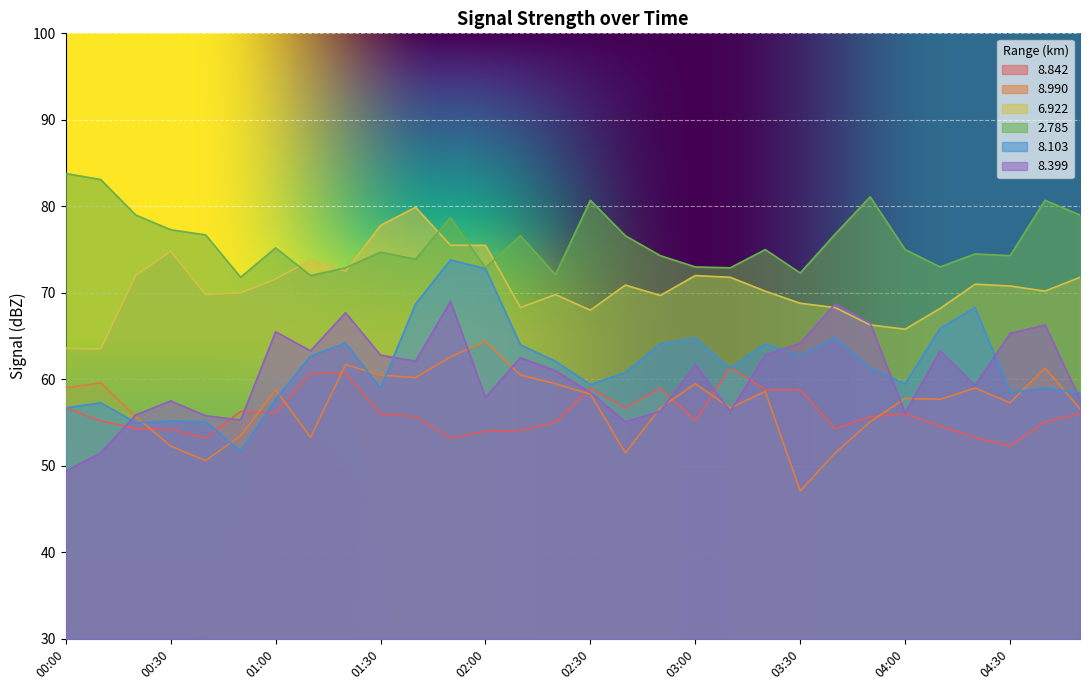

What is the label of the 27th point from the left?

04:20